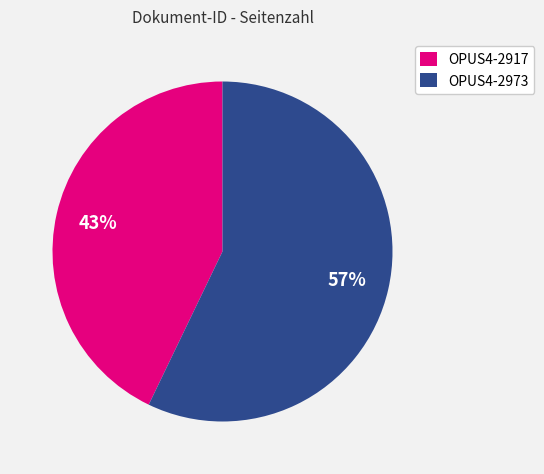

What is the smallest slice in the pie chart?

OPUS4-2917